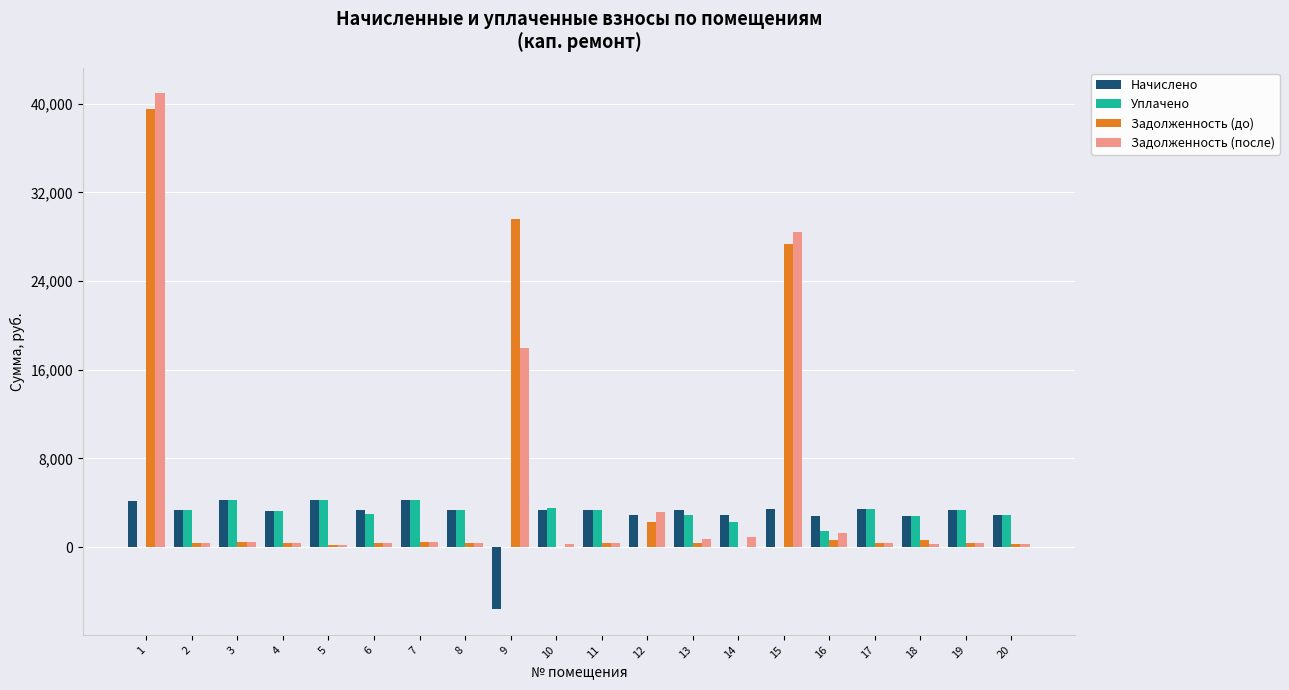

What is the sum of all Начислено values?

59123.6